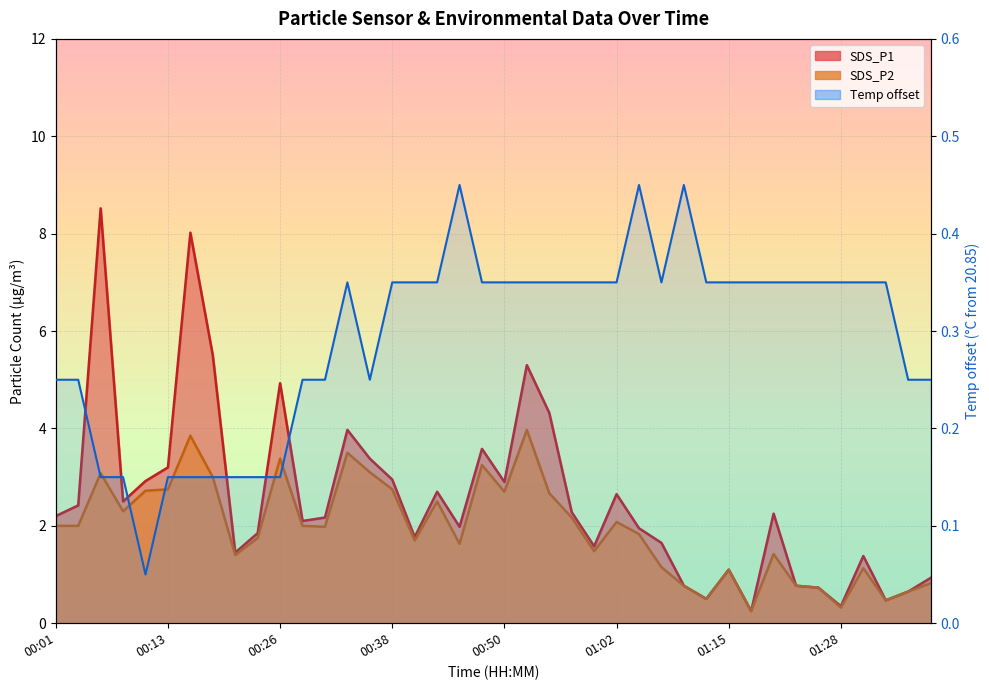

What is the total value across all series at 00:26?

8.5